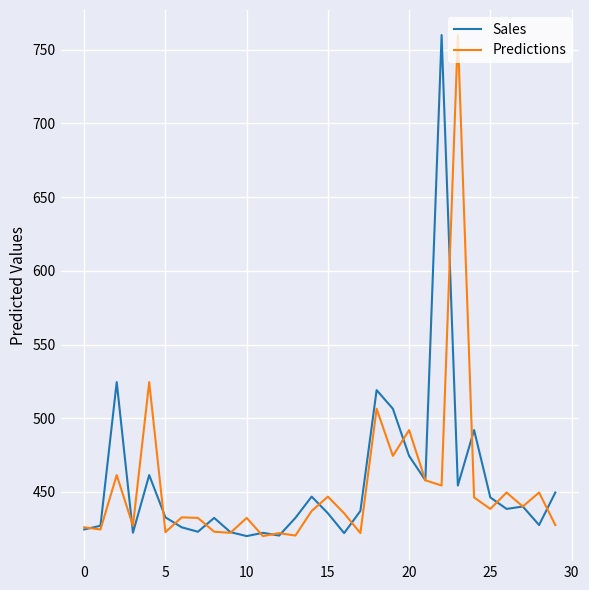

What is the maximum value shown in the chart?

760.0